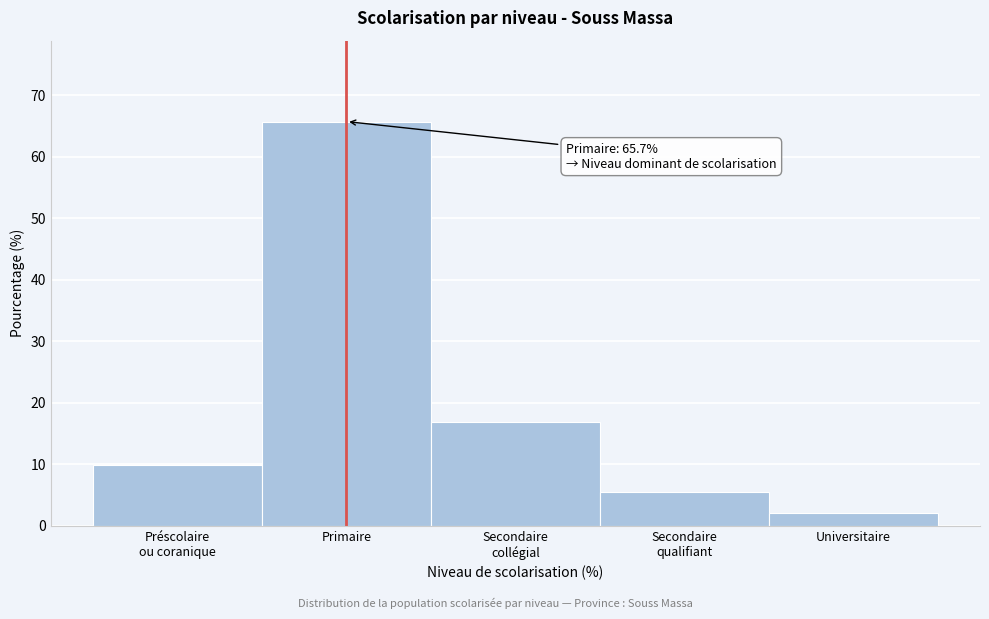

Reading left to right, transcribe all the data shown in this chart.

9.9	65.7	16.9	5.5	2.1